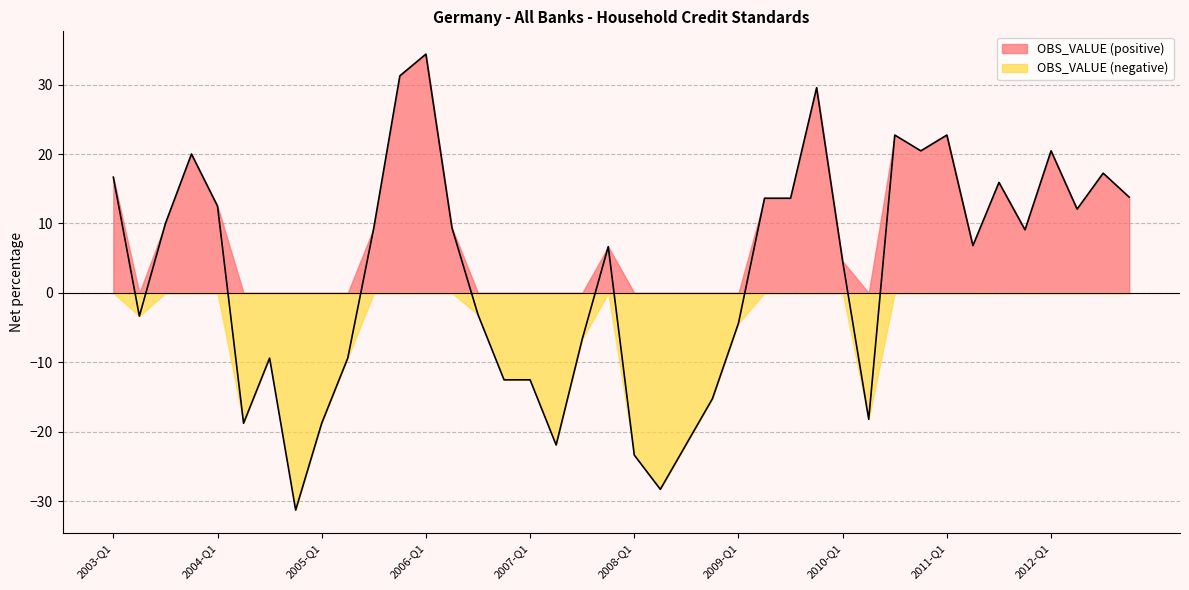

Rank the categories by value from highest to lowest.

2006-Q1, 2005-Q4, 2009-Q4, 2010-Q3, 2011-Q1, 2010-Q4, 2012-Q1, 2003-Q4, 2012-Q3, 2003-Q1, 2011-Q3, 2012-Q4, 2009-Q2, 2009-Q3, 2004-Q1, 2012-Q2, 2003-Q3, 2005-Q3, 2006-Q2, 2011-Q4, 2011-Q2, 2007-Q4, 2010-Q1, 2006-Q3, 2003-Q2, 2009-Q1, 2007-Q3, 2004-Q3, 2005-Q2, 2006-Q4, 2007-Q1, 2008-Q4, 2010-Q2, 2004-Q2, 2005-Q1, 2008-Q3, 2007-Q2, 2008-Q1, 2008-Q2, 2004-Q4